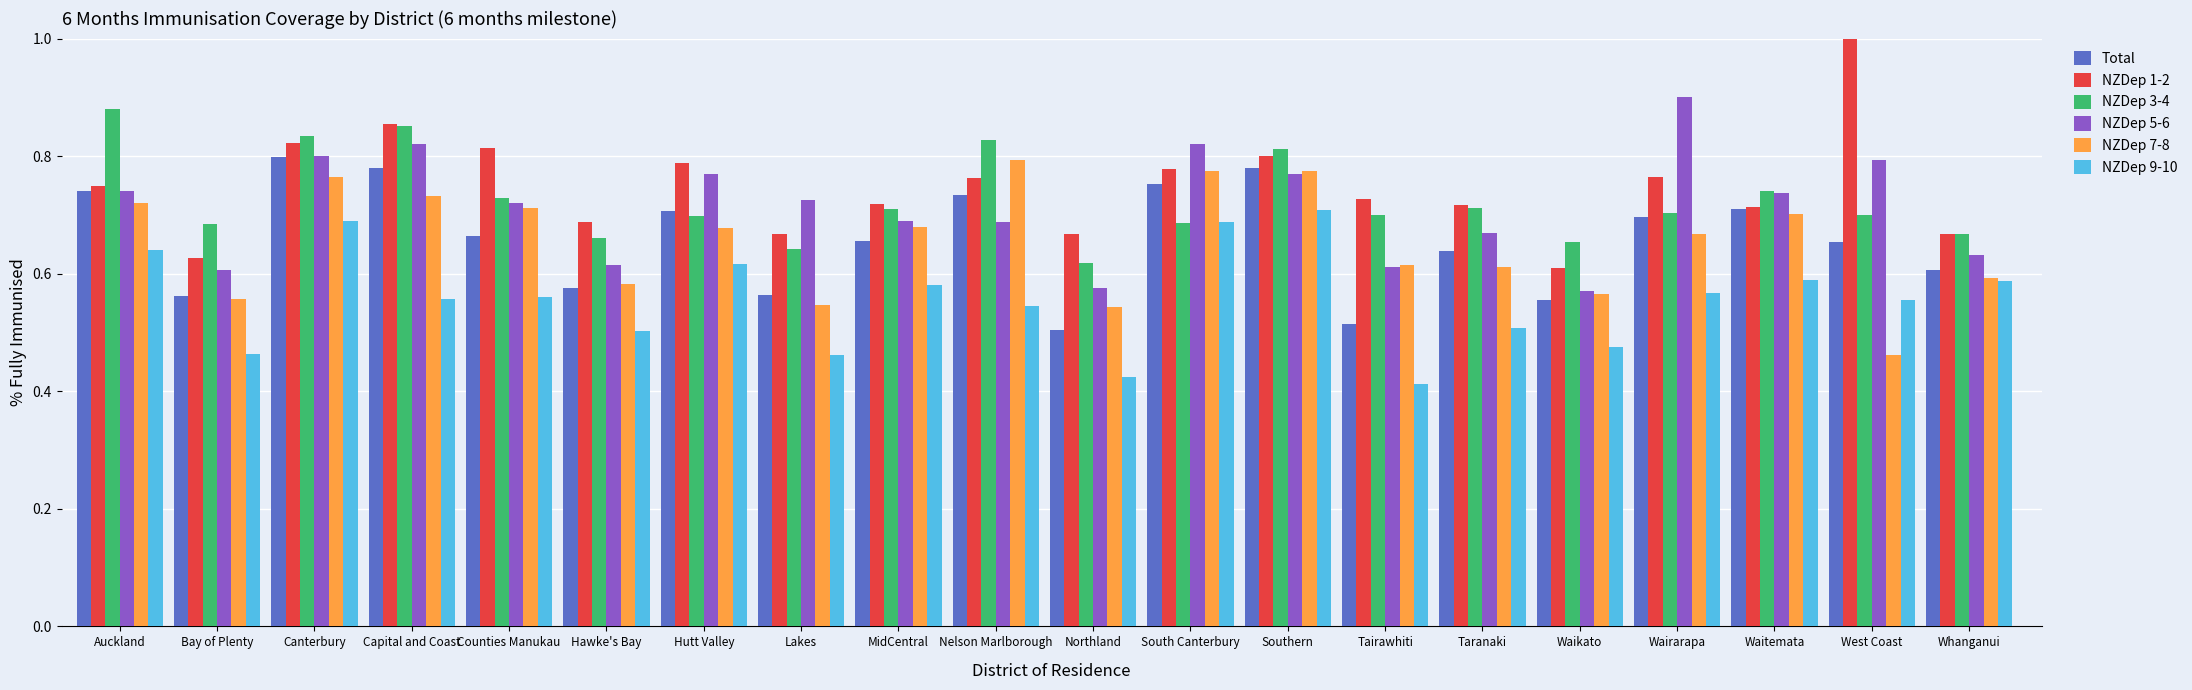

The value of NZDep 3-4 at Waitemata is 1.1. True or false?

False